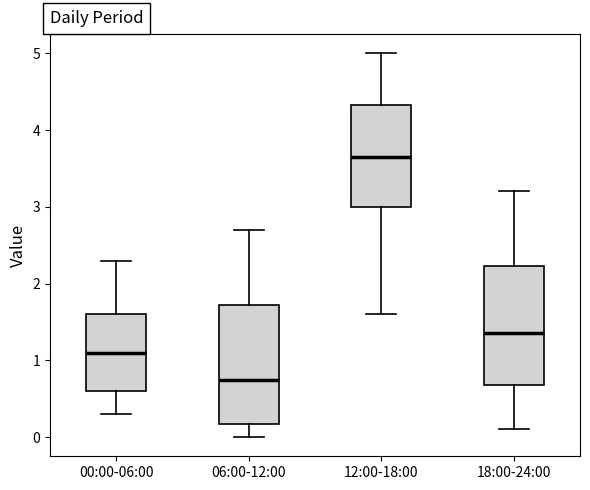

Which box's median line is the lowest?

06:00-12:00